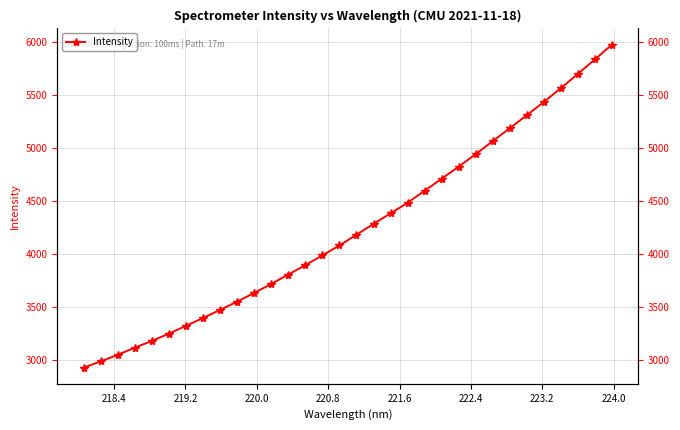

Does the chart have visible grid lines?

Yes